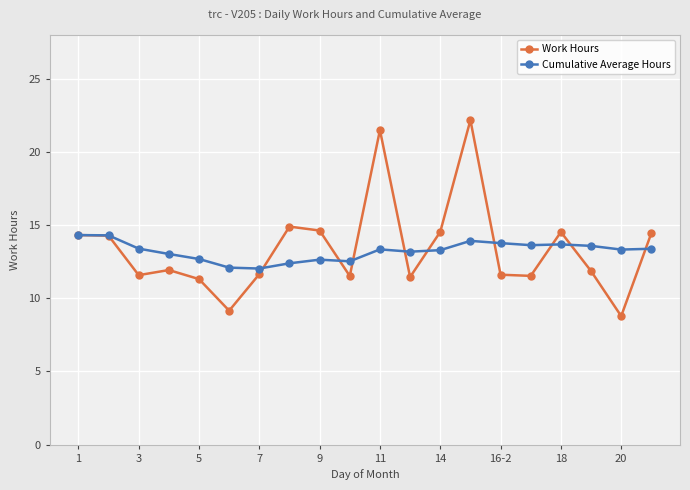

What is the value of the Cumulative Average Hours point at the 14th from the left?

13.9